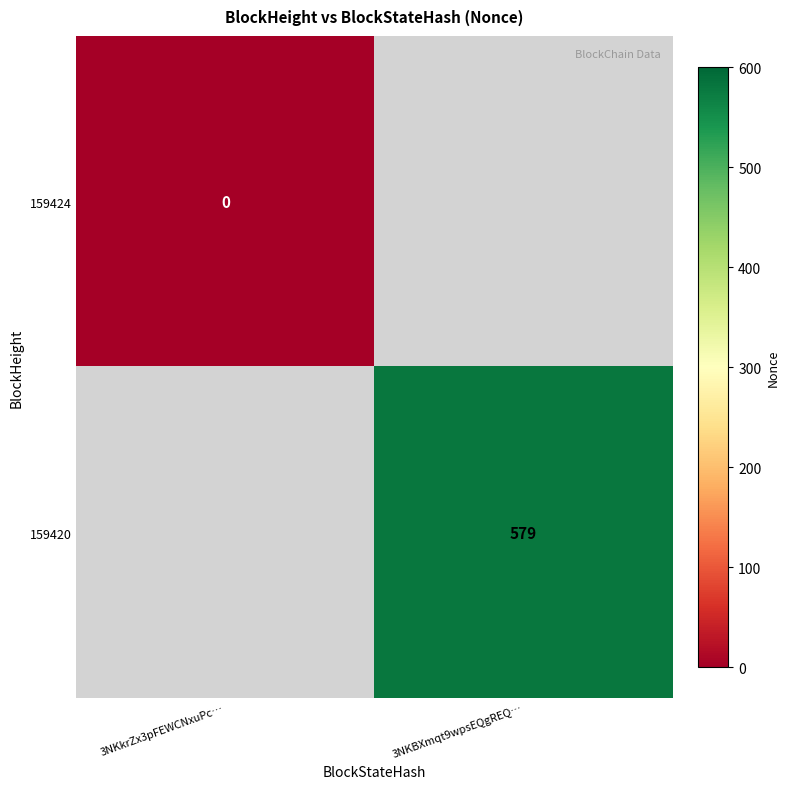

At how many categories does at least one series exceed 74?

1